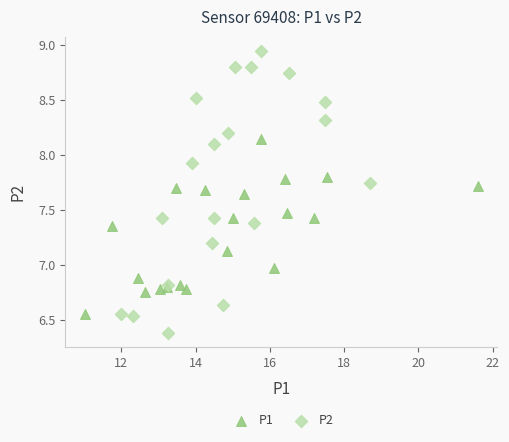

Which series contains the lowest Y value?

P2